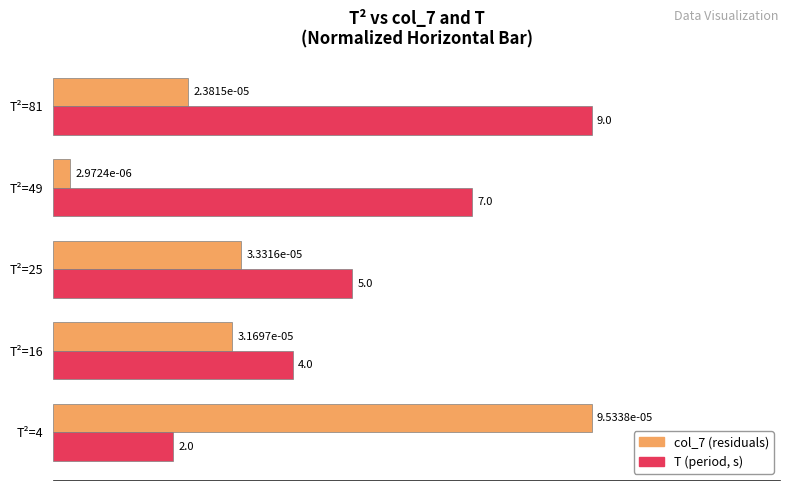

What is the greatest value displayed?

1.0